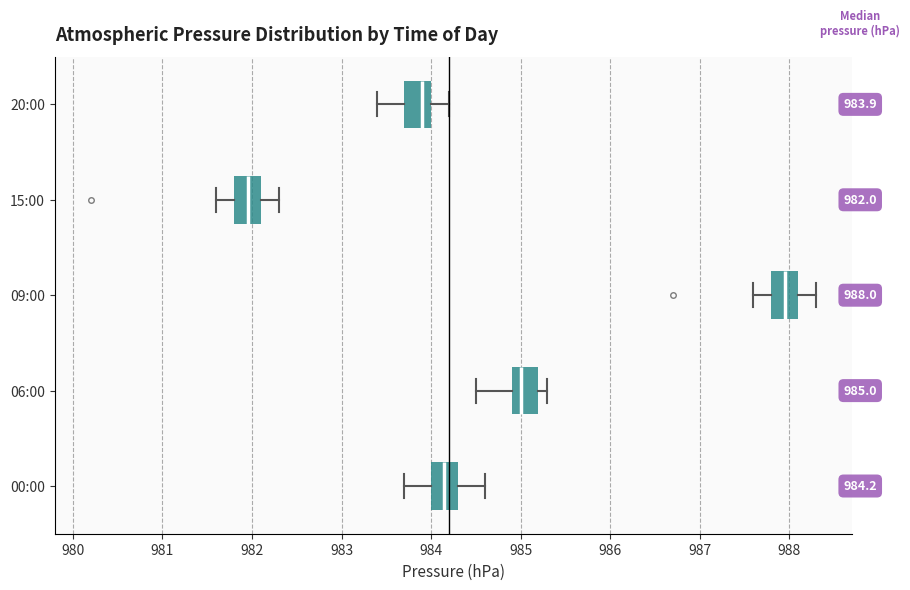

Which box's median line is the furthest to the right?

09:00